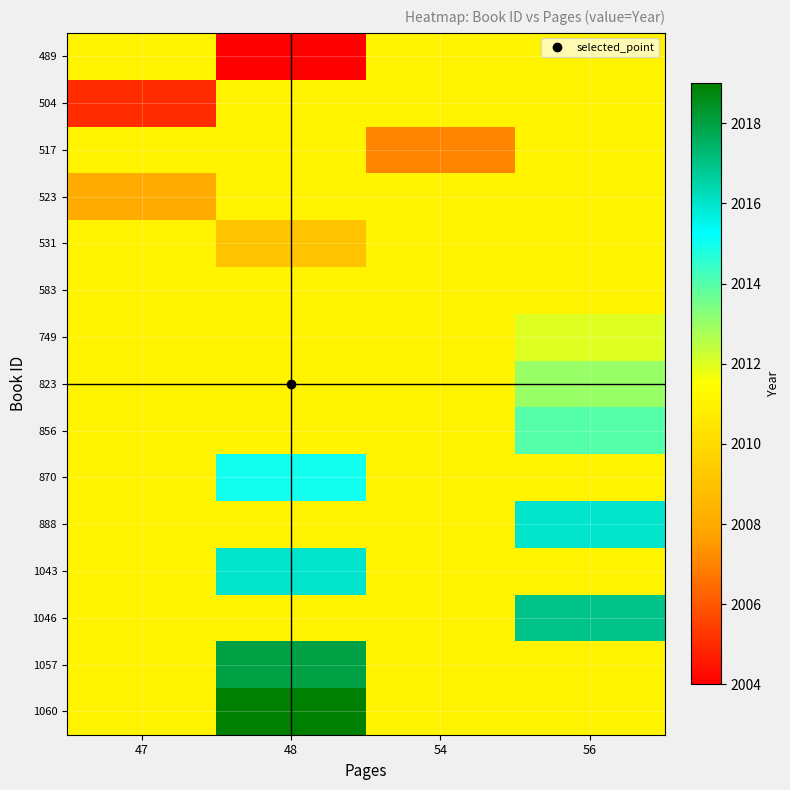

How many data points does each series have?

4